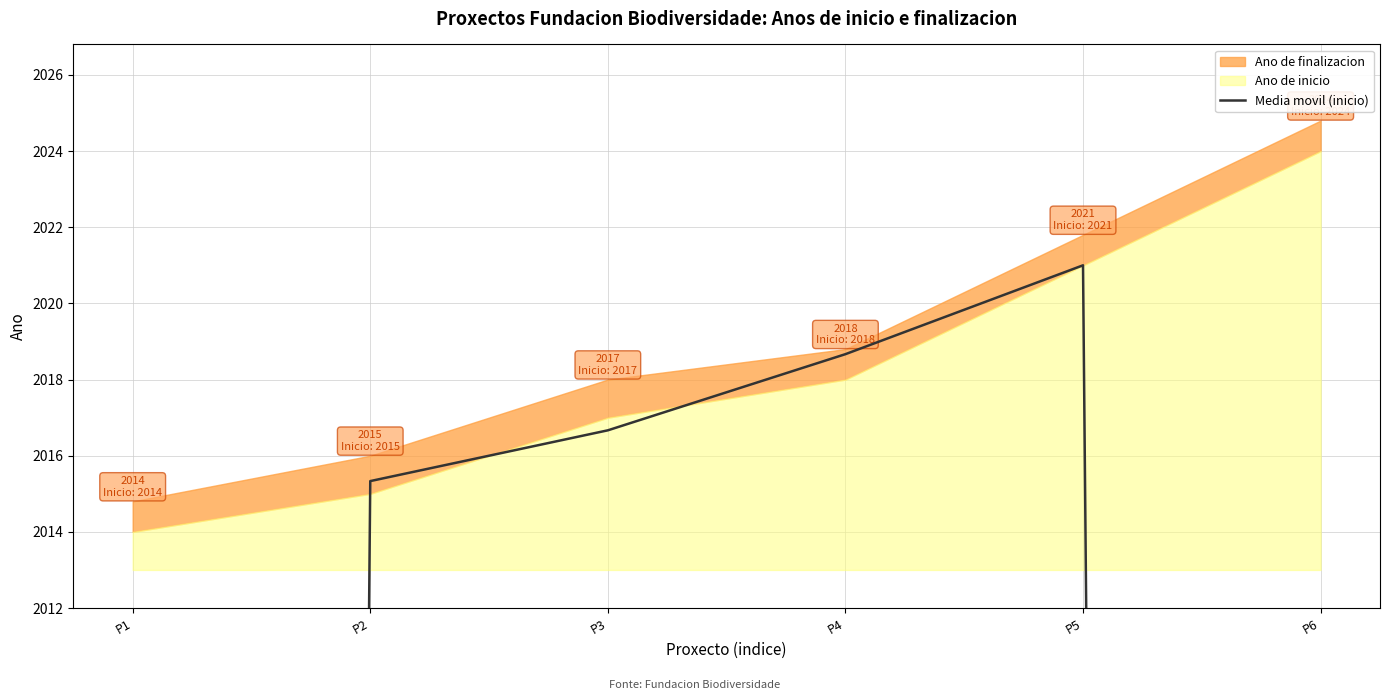

True or false: the data shows 2676.0 at P2.

False